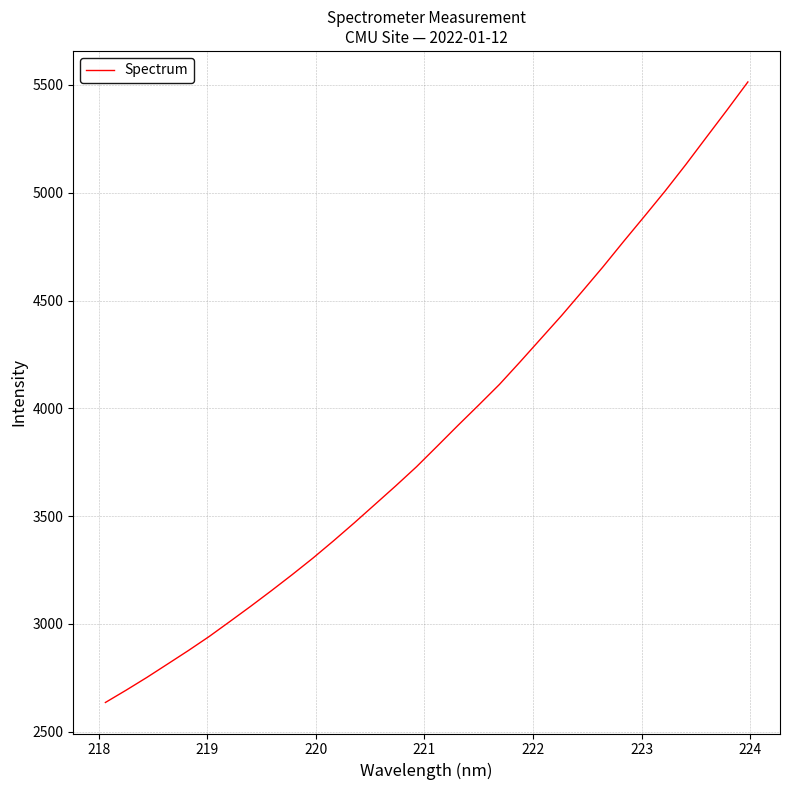

True or false: there are more than 2 points higher than both neighbors.

False